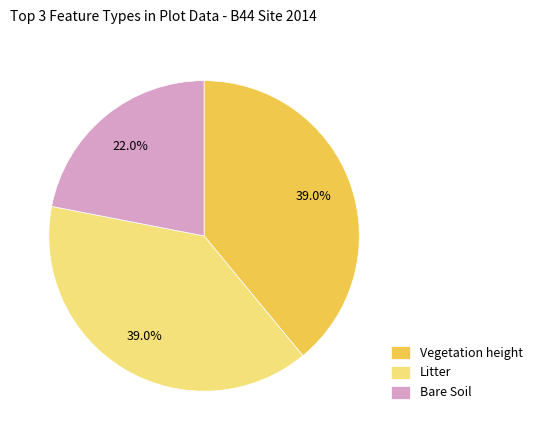

How many slices are in this pie chart?

3